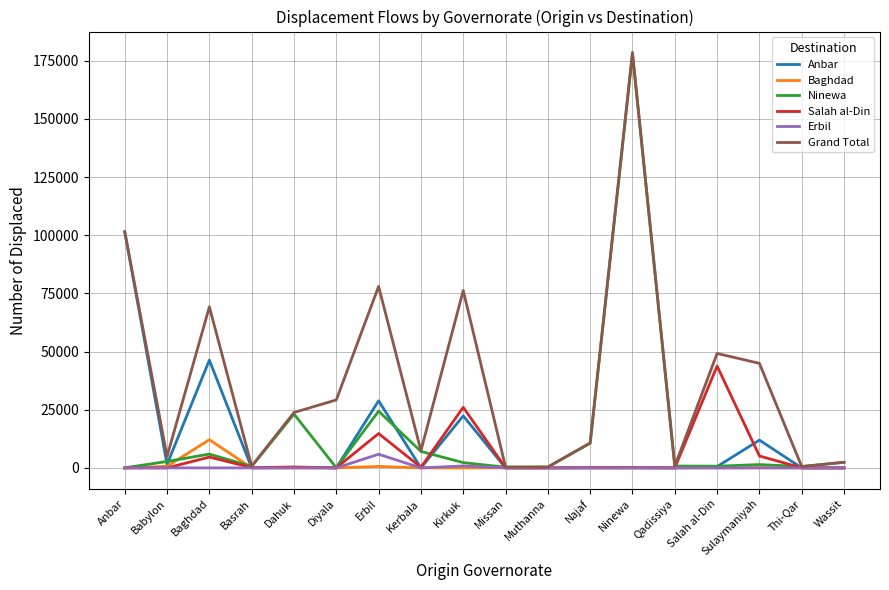

After their last crossing, which series has the higher values: Anbar or Ninewa?

Ninewa